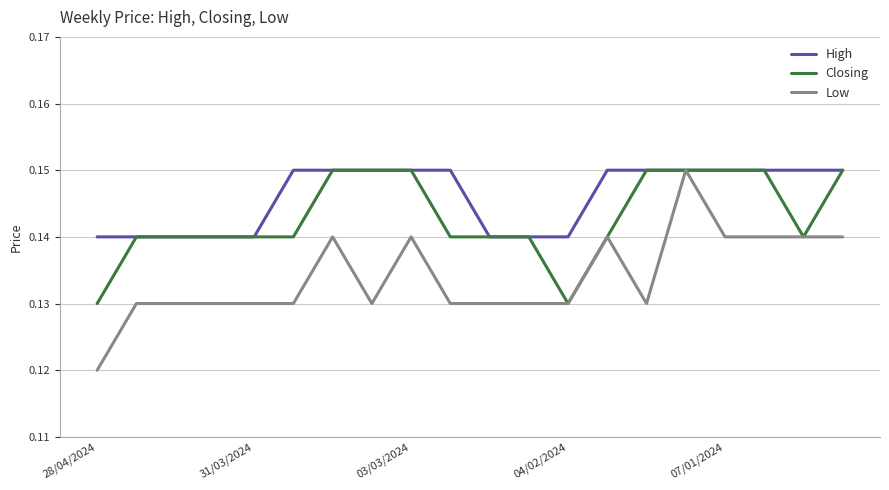

At how many categories does at least one series exceed 0?

20